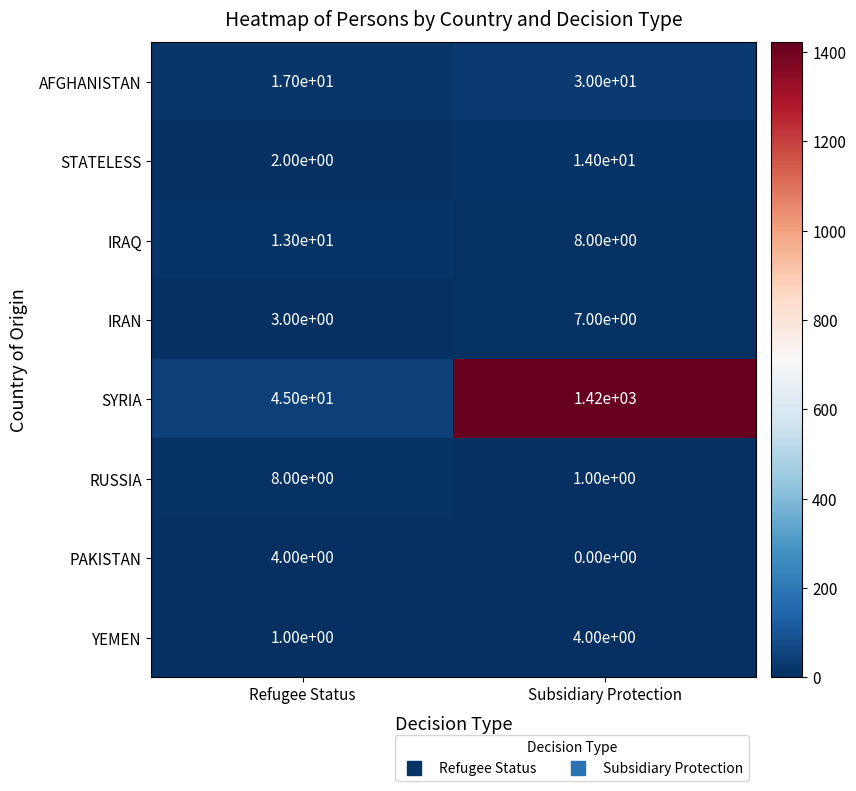

The value of RUSSIA at Subsidiary Protection is 1. True or false?

True